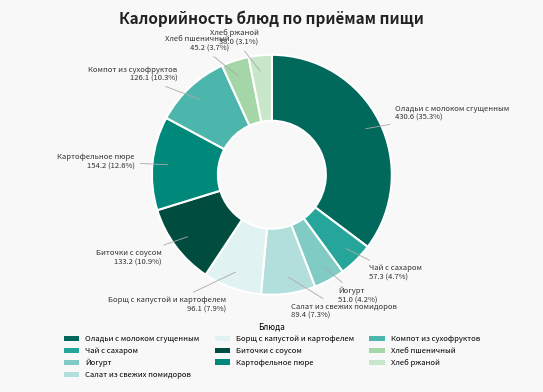

Approximately how many times larger is the value at Биточки с соусом compared to Чай с сахаром?

2.3